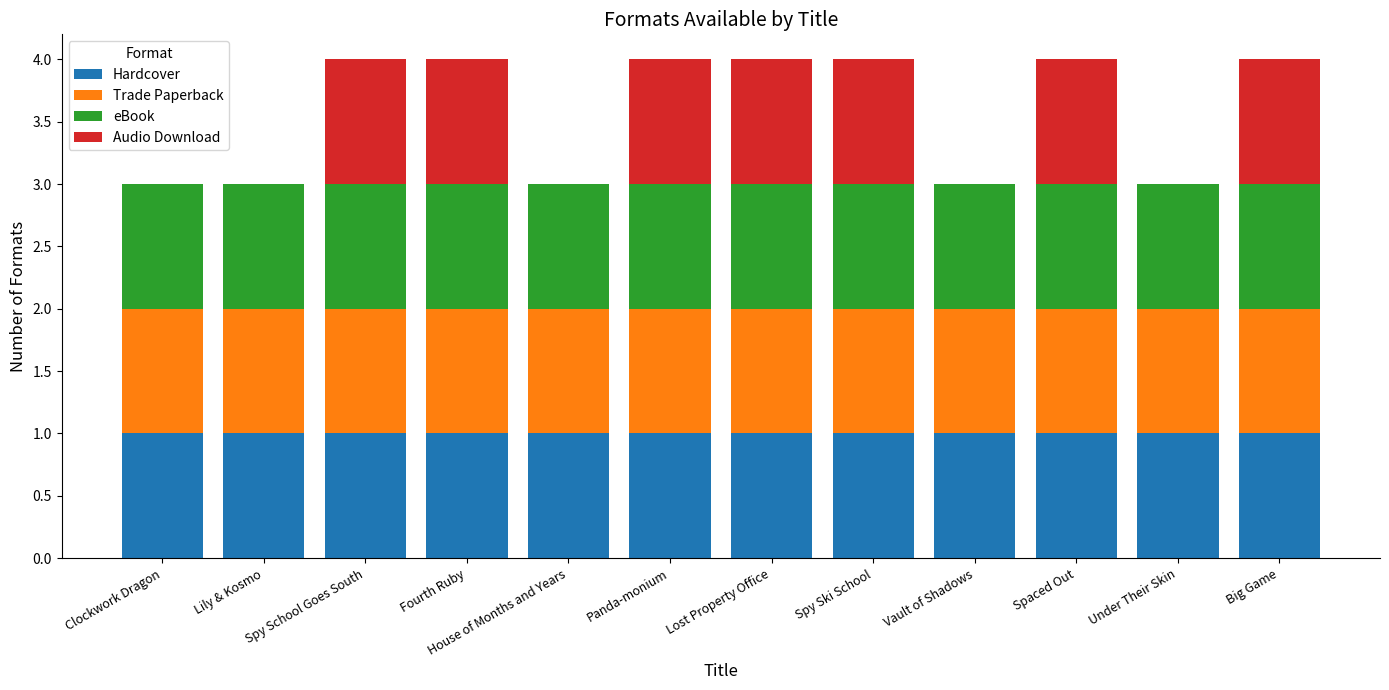

The value of Hardcover at Lily & Kosmo is 1. True or false?

True